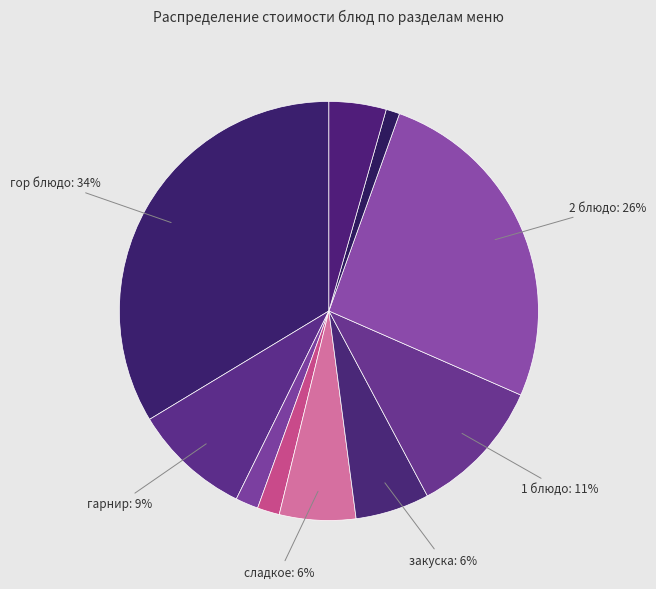

How many segments does this pie chart have?

10